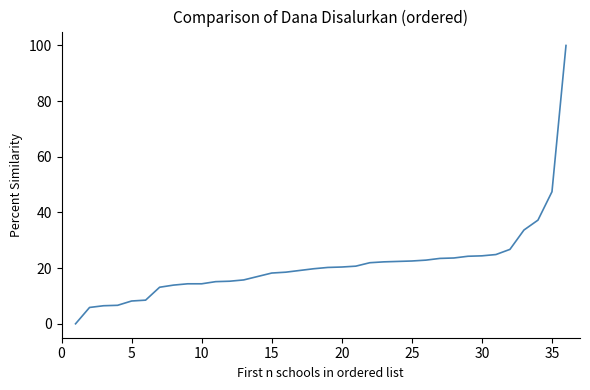

What is the maximum value shown in the chart?

100.0